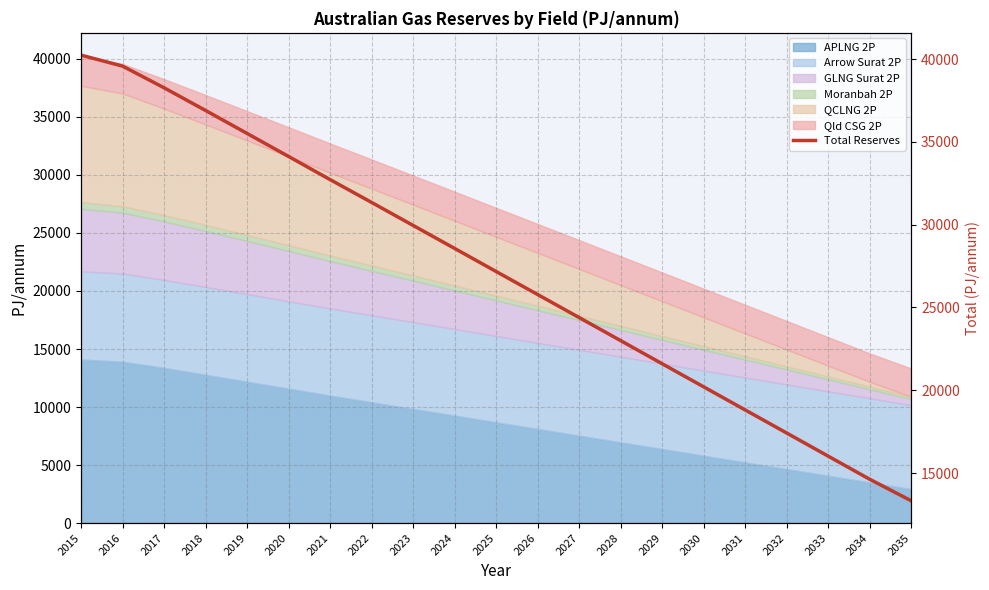

The chart shows a value of 32718.9 at 2021. True or false?

True